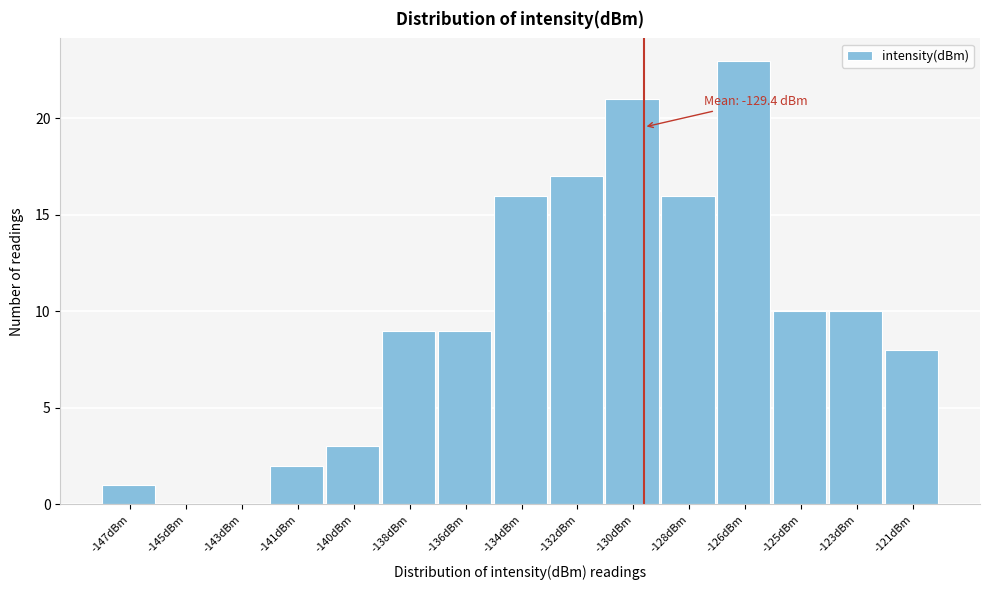

Reading left to right, list all the values displayed in this chart.

-147dBm=1	-145dBm=0	-143dBm=0	-141dBm=2	-140dBm=3	-138dBm=9	-136dBm=9	-134dBm=16	-132dBm=17	-130dBm=21	-128dBm=16	-126dBm=23	-125dBm=10	-123dBm=10	-121dBm=8